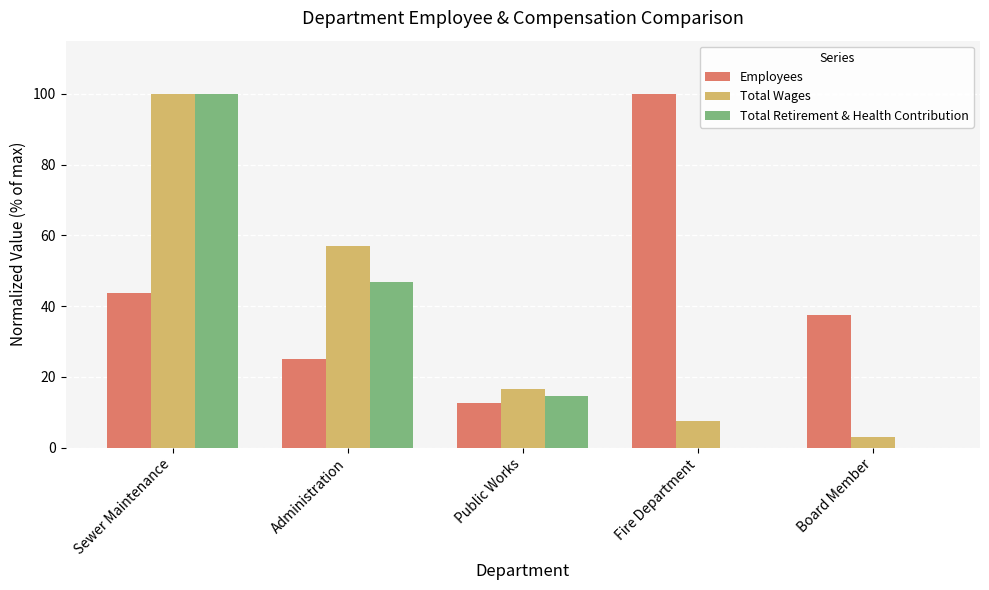

How many values in the Total Wages series exceed 16?

3